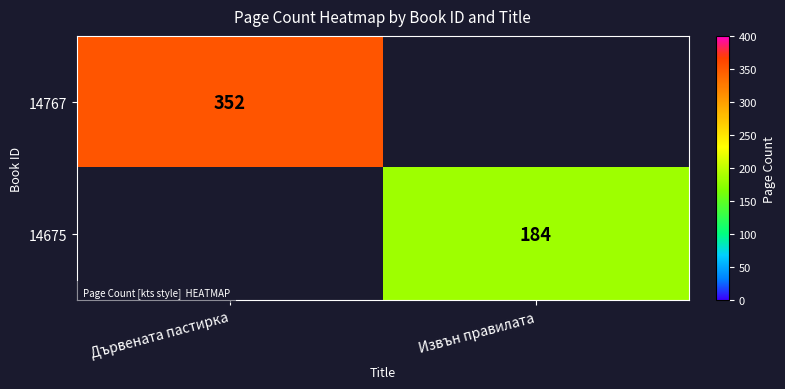

Is the value of 14675 at Извън правилата greater than the value of 14767 at Дървената пастирка?

No